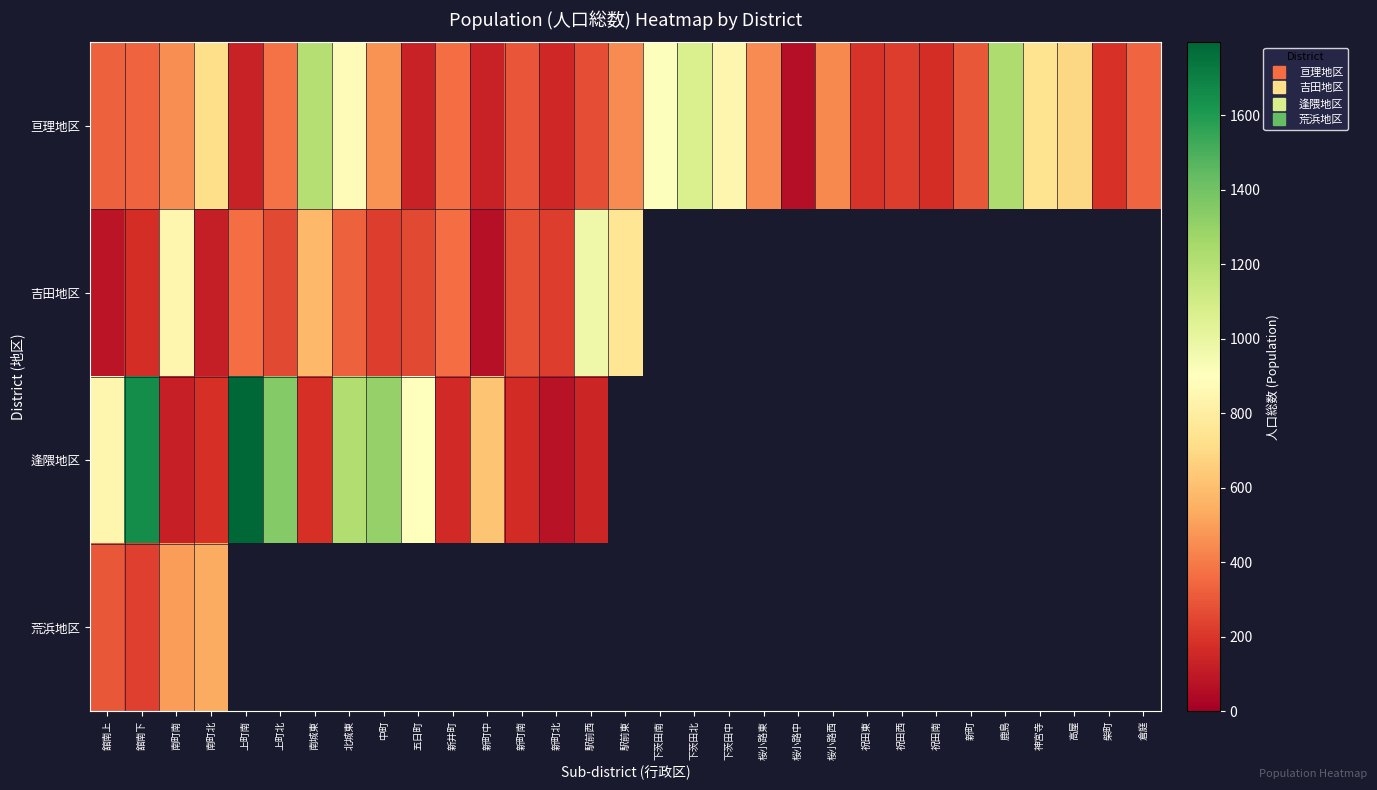

The value of 亘理地区 at 桜小路西 is 439.0. True or false?

True